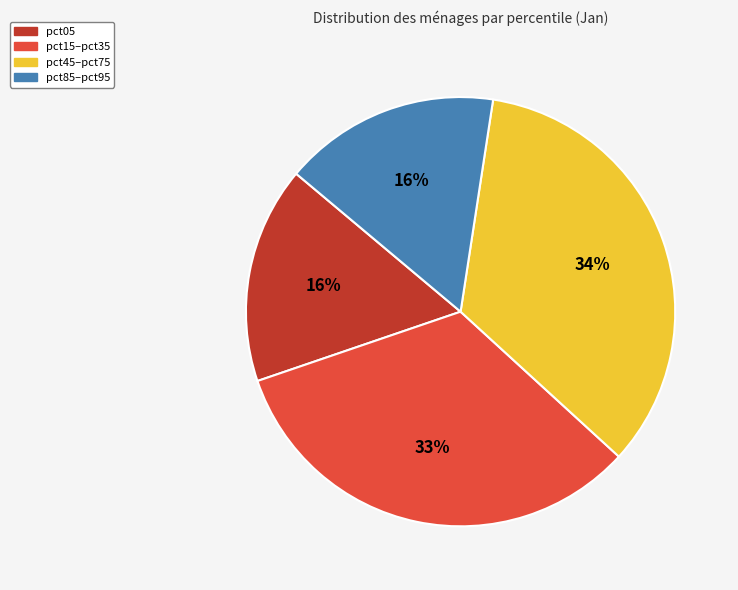

Is the sum of pct15–pct35 and pct05 greater than half?

No